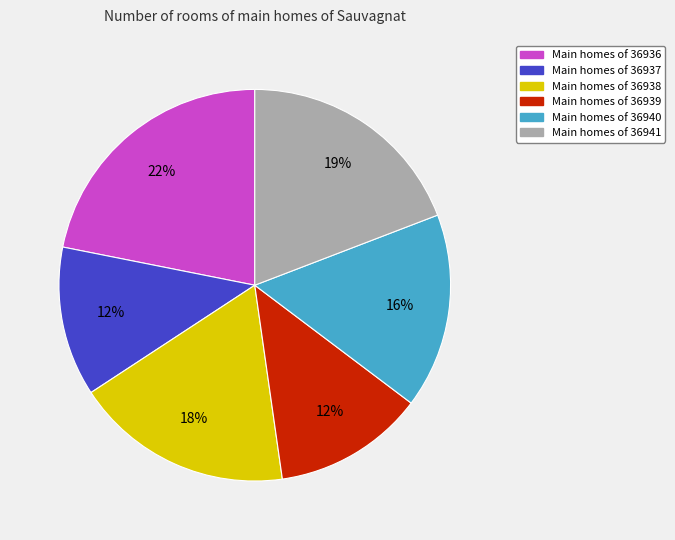

To the nearest percent, what is the average slice percentage?

17%